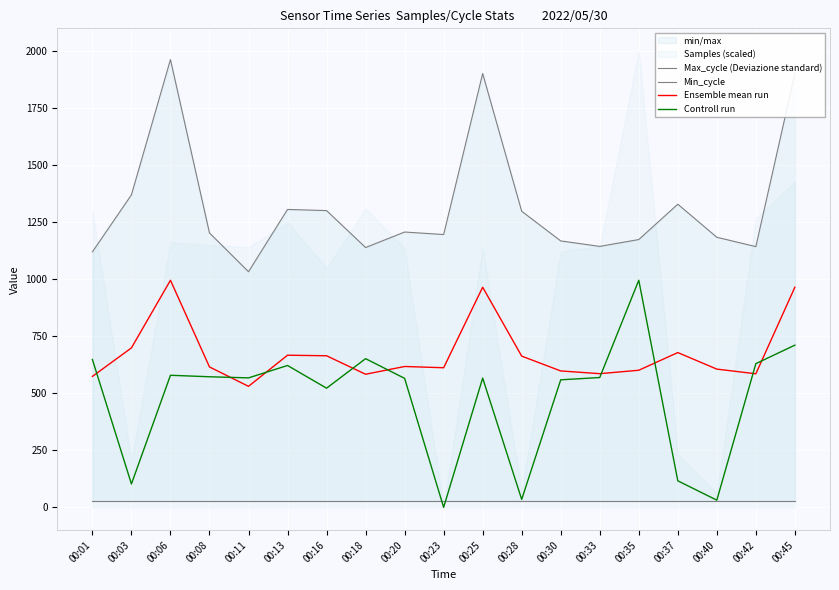

Which has a higher value, 00:33 or 00:23?

00:23